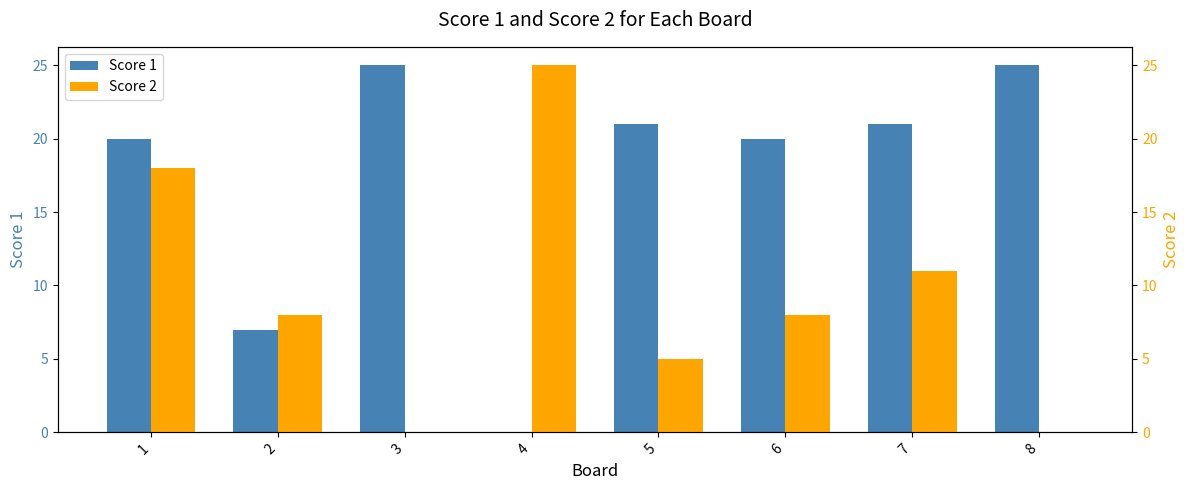

How many groups of bars are there?

8